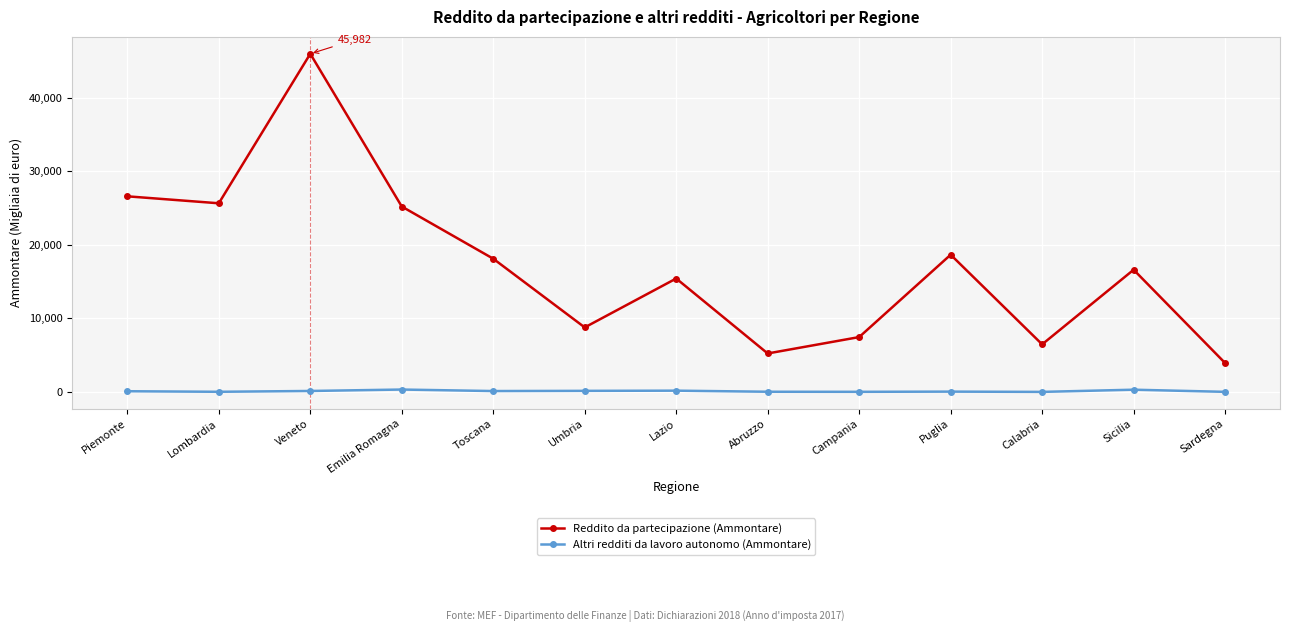

Which series has the largest range (max minus min)?

Reddito da partecipazione (Ammontare)